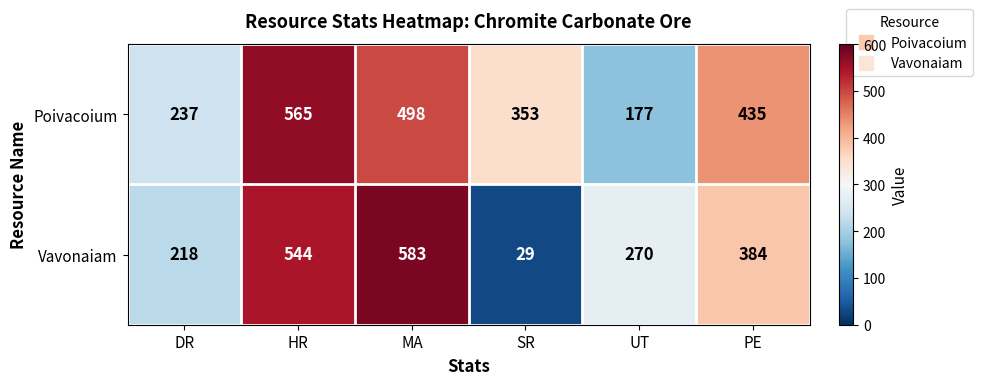

The value of Poivacoium at PE is 218. True or false?

False